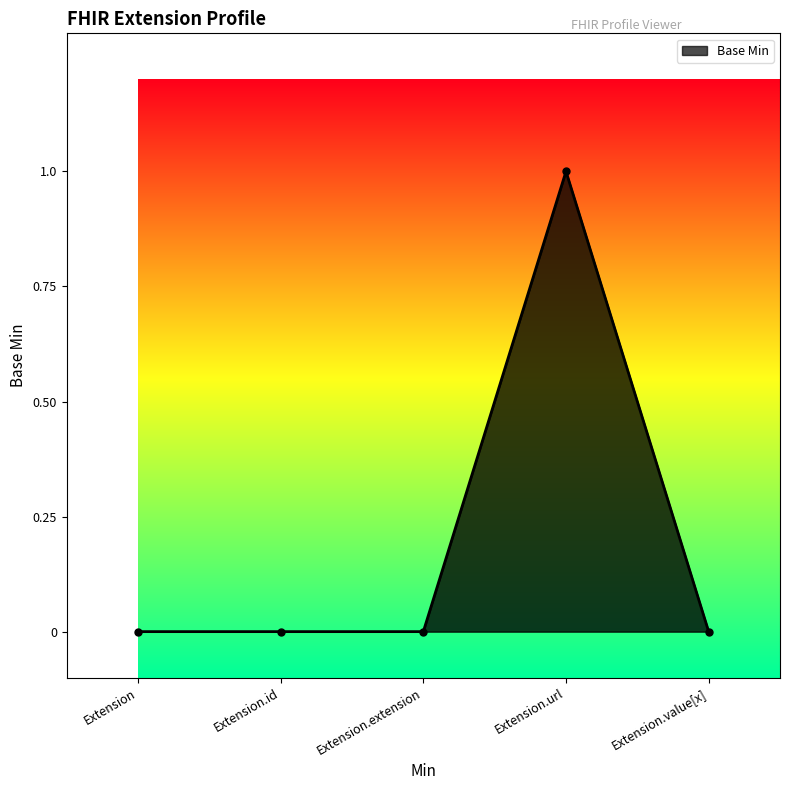

Reading left to right, list all the values displayed in this chart.

Extension=0	Extension.id=0	Extension.extension=0	Extension.url=1	Extension.value[x]=0